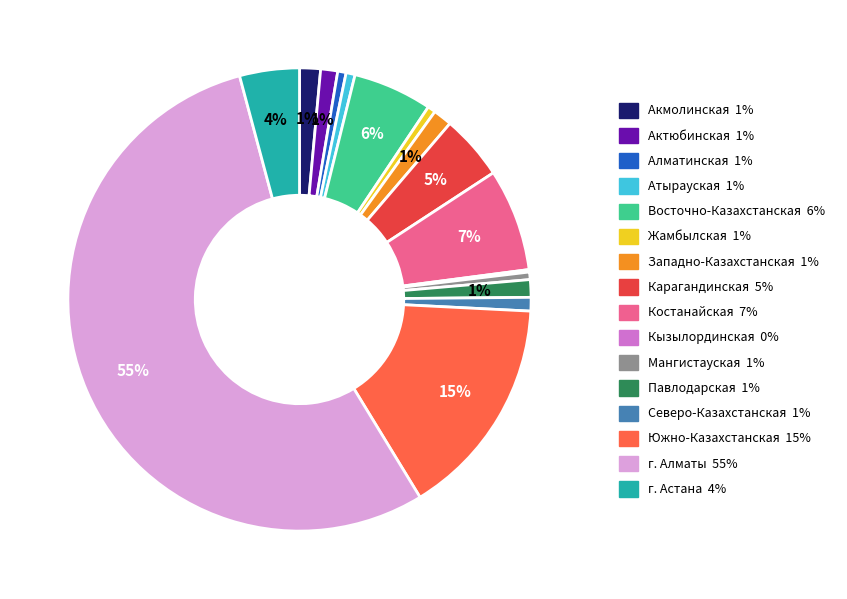

To the nearest percent, what is the average slice percentage?

6%